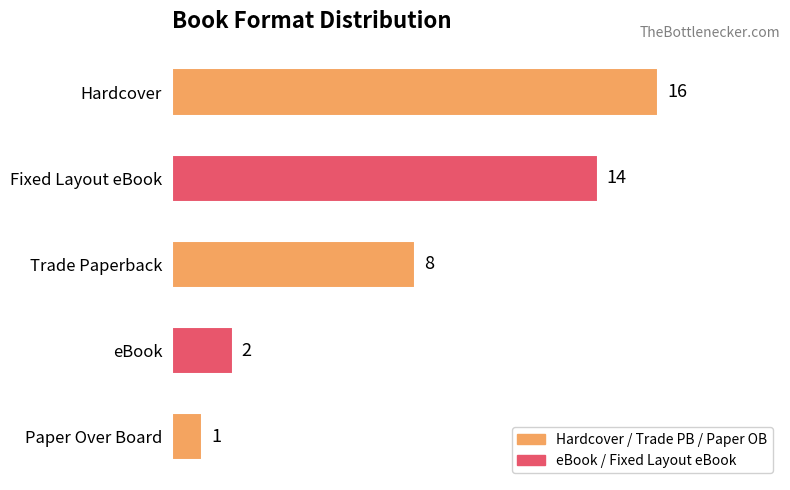

What is the change in value from Trade Paperback to eBook?

-6